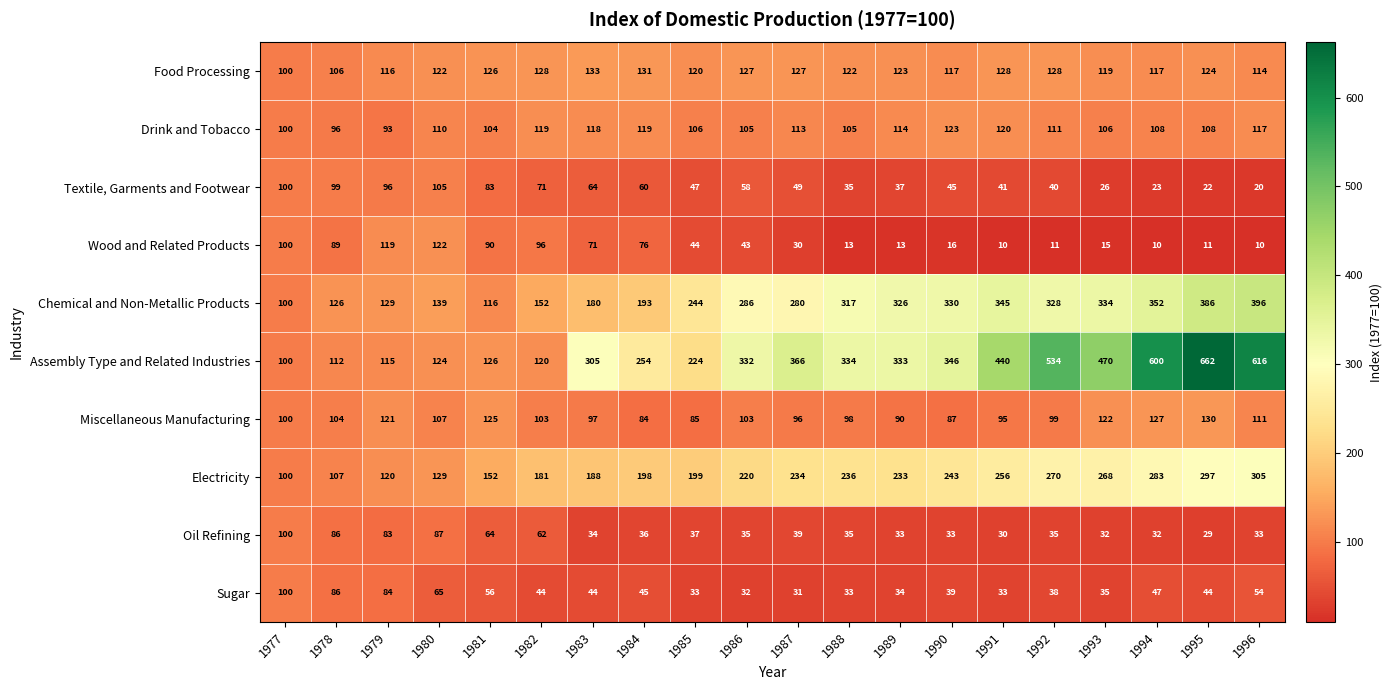

The value of Drink and Tobacco at 1995 is 23. True or false?

False